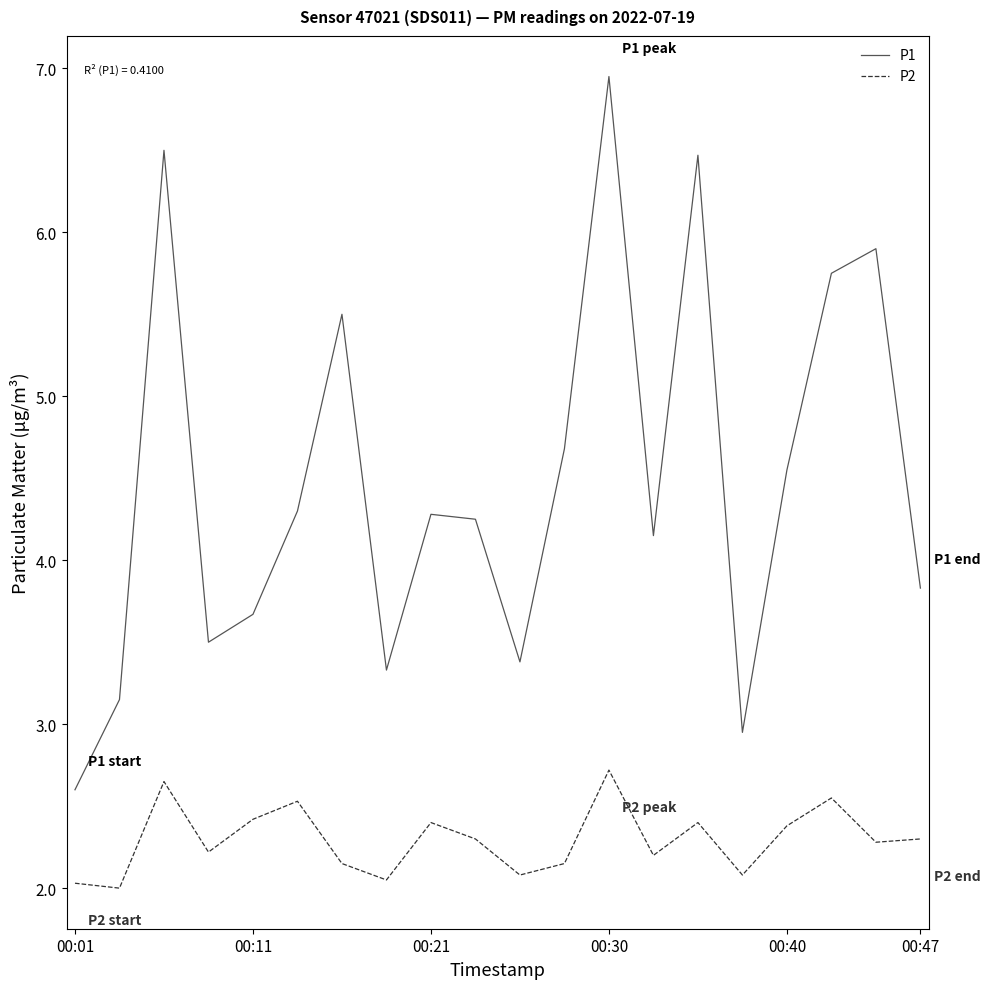

True or false: P1 and P2 intersect in this chart.

False